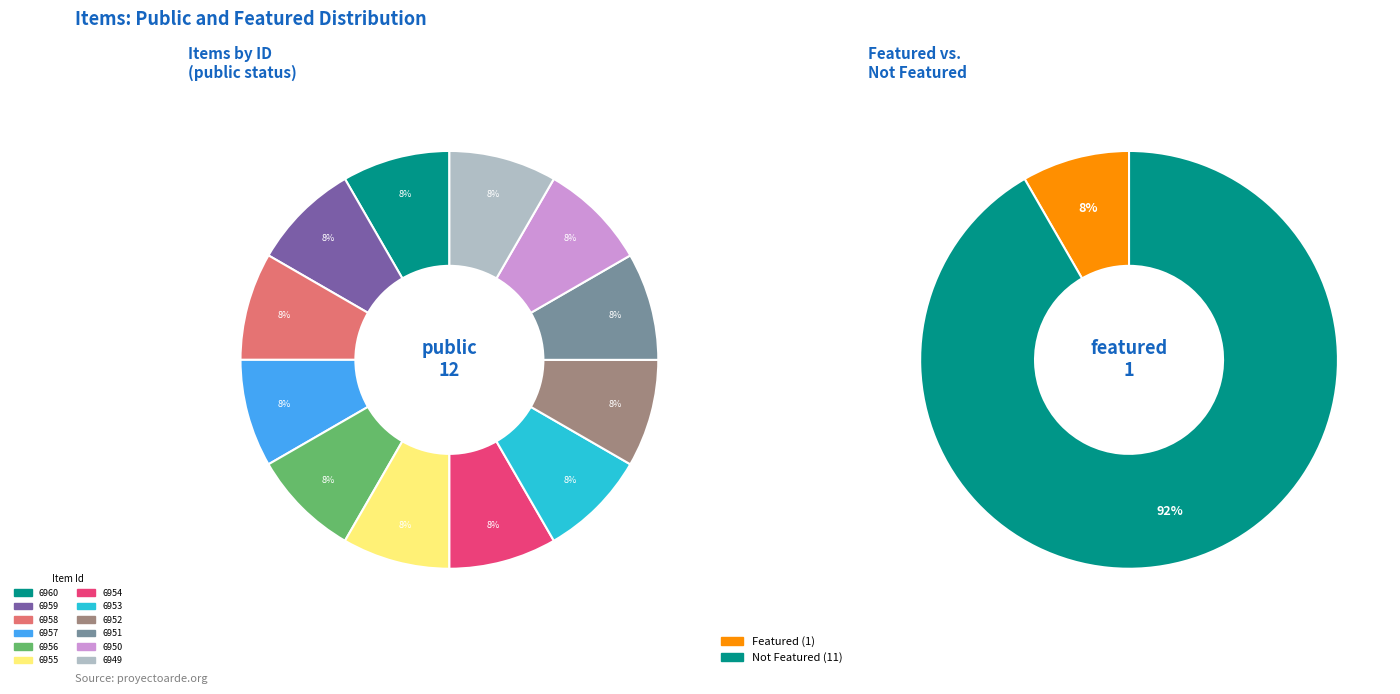

To the nearest percent, what is the combined percentage of 6960 and 6953?

17%